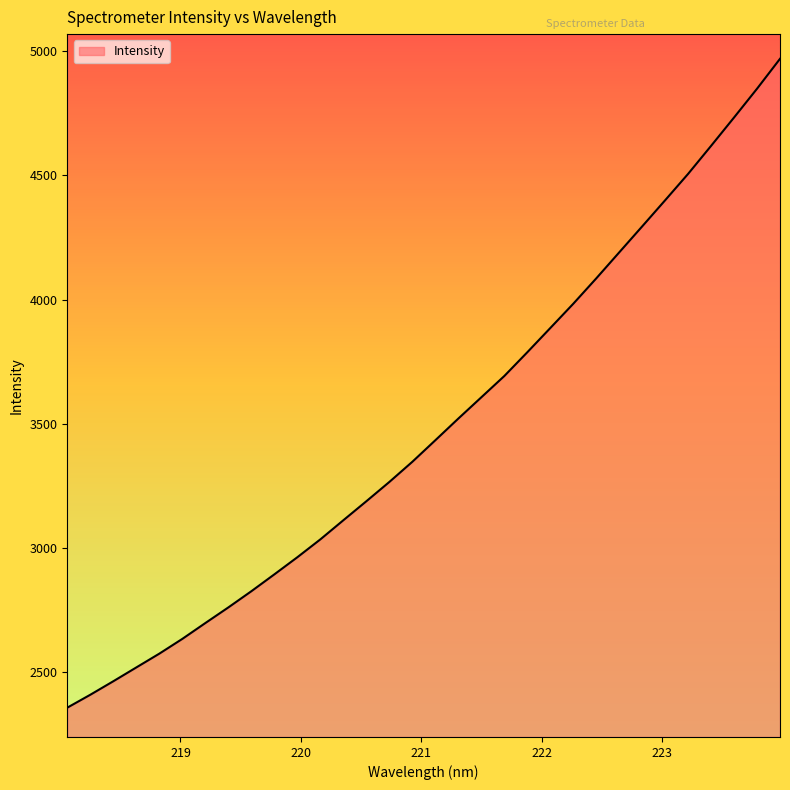

What is the difference between the maximum and minimum values?

2610.5